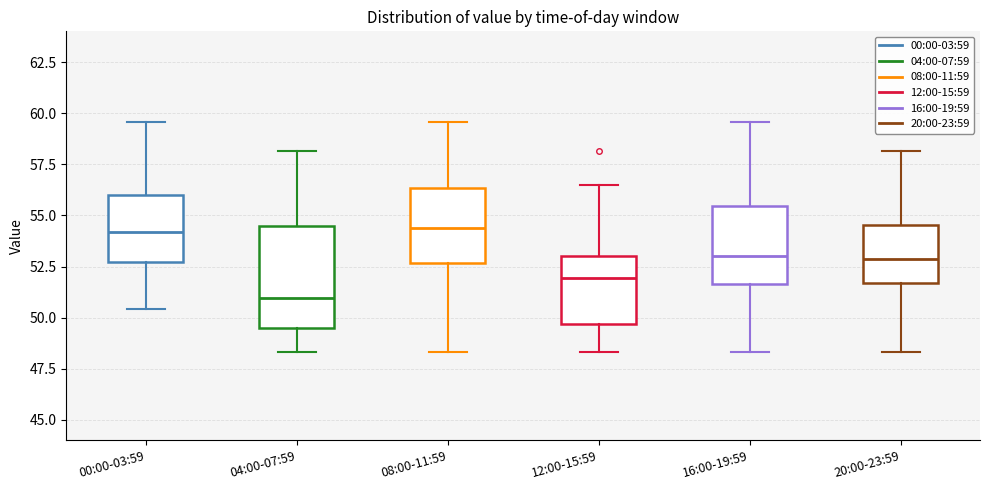

Which box is the tallest, from its lower edge to its upper edge?

04:00-07:59